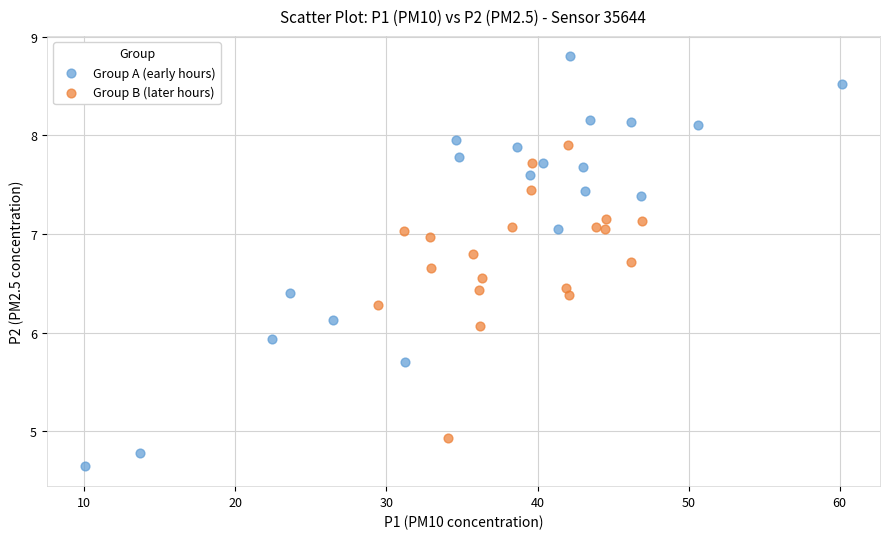

Which series reaches the maximum Y coordinate?

Group A (early hours)